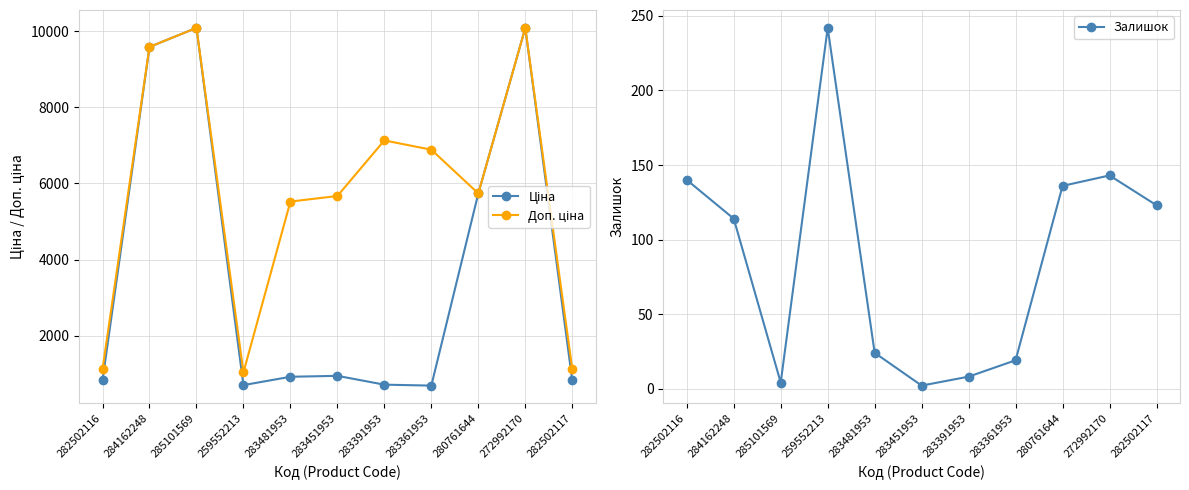

Where does the Доп. ціна series first go above 5736?

284162248